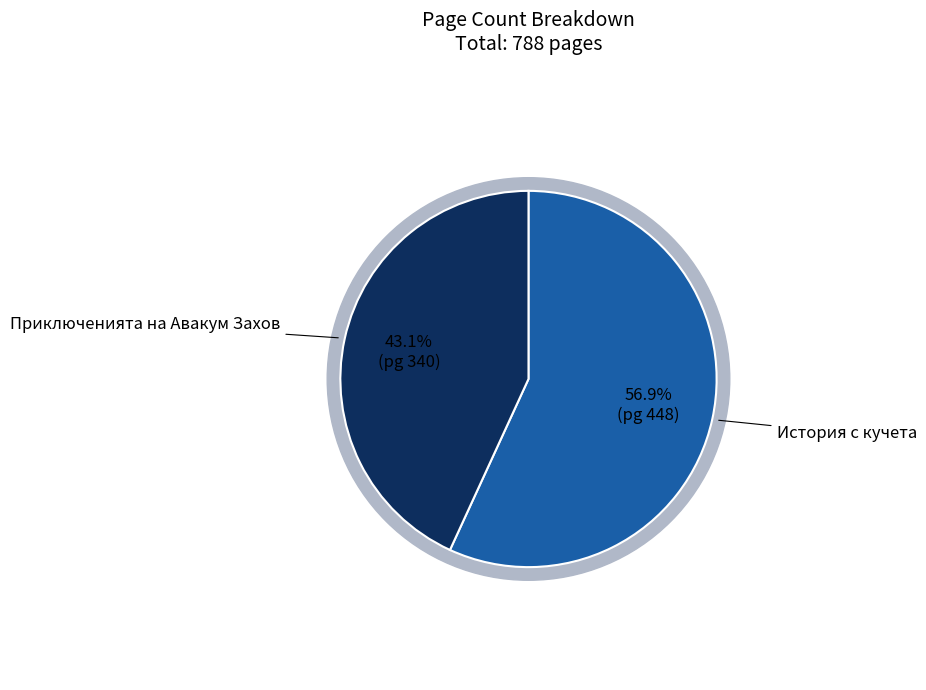

Is there a majority slice in this chart?

Yes